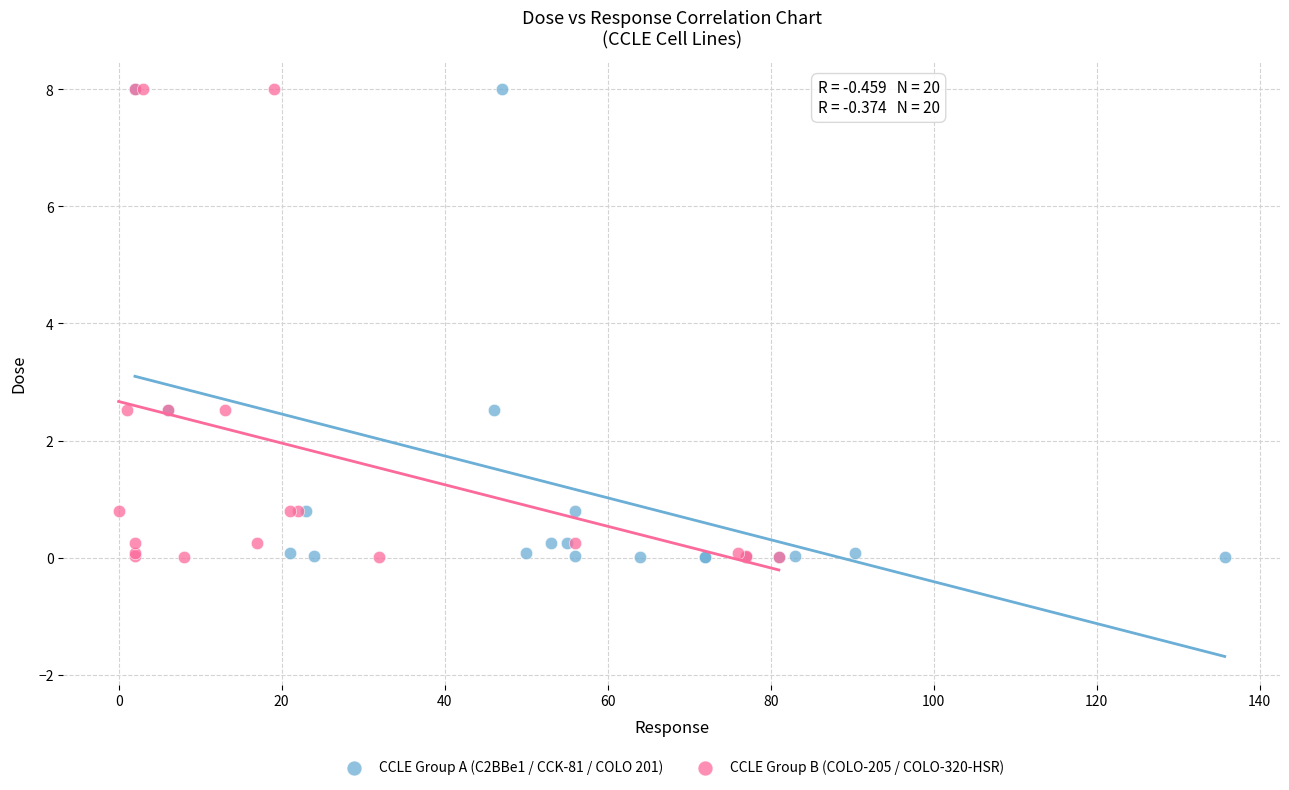

What are all the series names shown in the legend?

CCLE Group A (C2BBe1 / CCK-81 / COLO 201), CCLE Group B (COLO-205 / COLO-320-HSR)